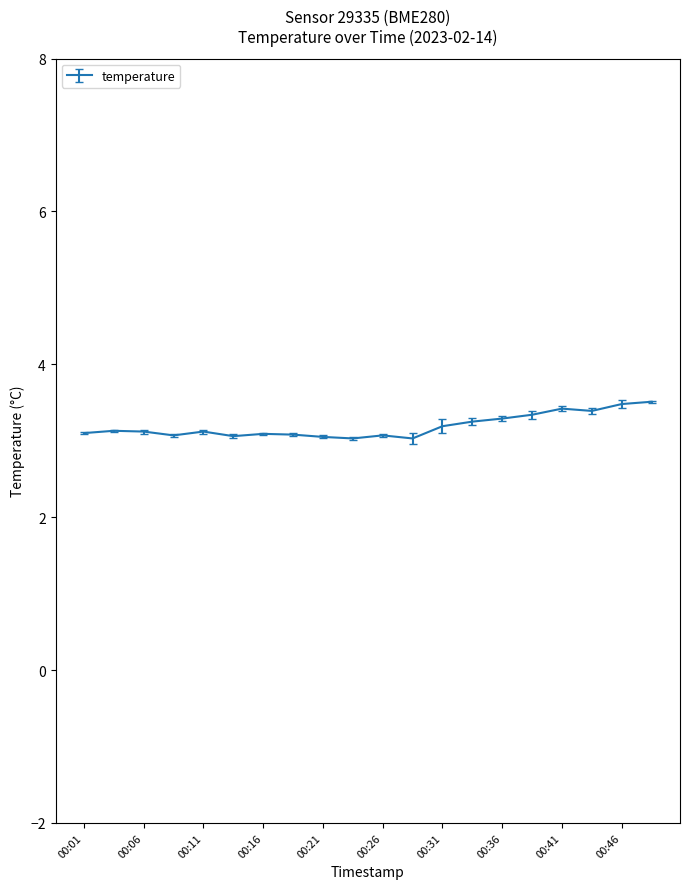

How many categories are shown in the chart?

20